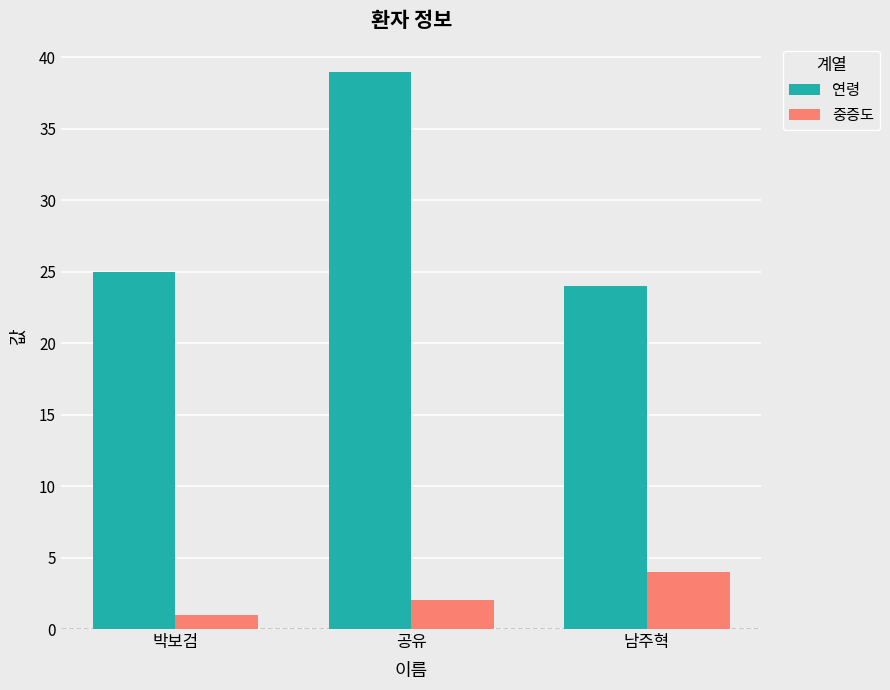

List the labels in order of 연령 value, smallest first.

남주혁, 박보검, 공유